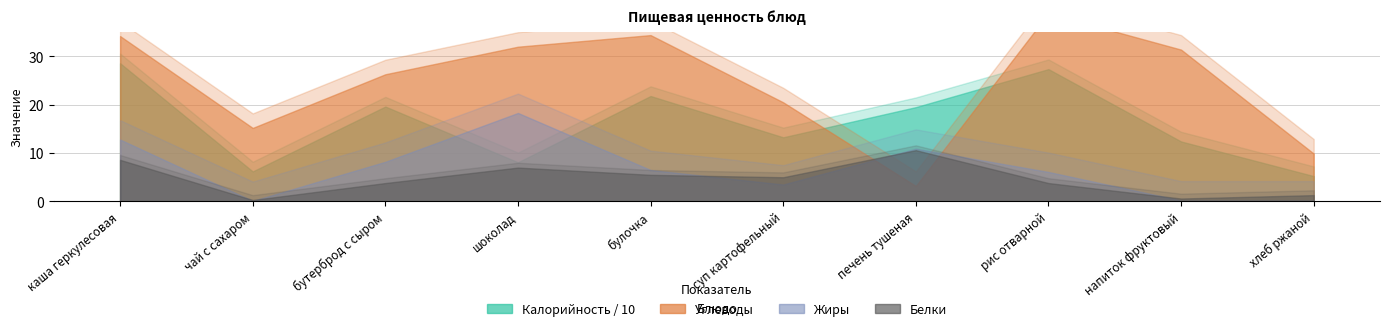

Is the value of Белки at печень тушеная greater than the value of Калорийность at бутерброд с сыром?

No